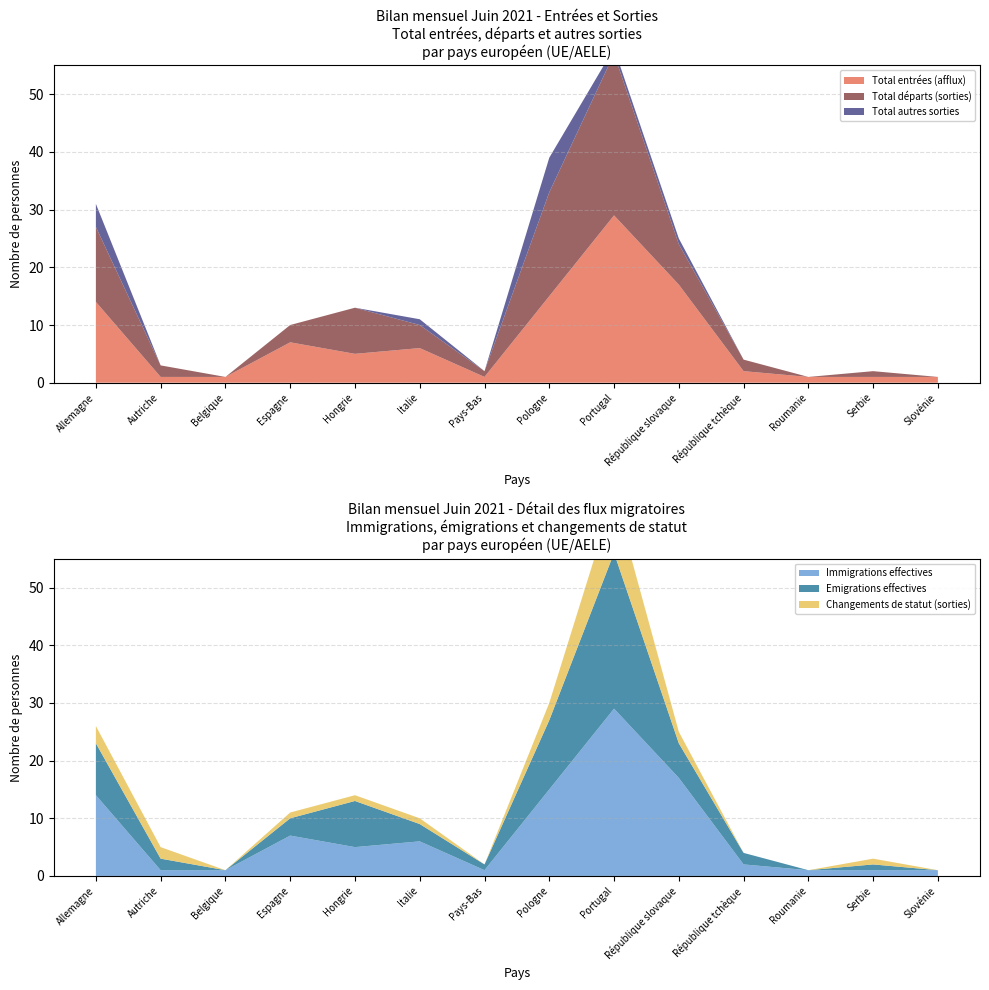

Reading left to right, extract all data points from this chart.

Total entrées (afflux): 14	1	1	7	5	6	1	15	29	17	2	1	1	1
Total départs (sorties): 13	2	0	3	8	4	1	18	28	7	2	0	1	0
Total autres sorties: 4	0	0	0	0	1	0	6	1	1	0	0	0	0
Immigrations effectives: 14	1	1	7	5	6	1	15	29	17	2	1	1	1
Emigrations effectives: 9	2	0	3	8	3	1	12	27	6	2	0	1	0
Changements de statut (sorties): 3	2	0	1	1	1	0	3	10	2	0	0	1	0